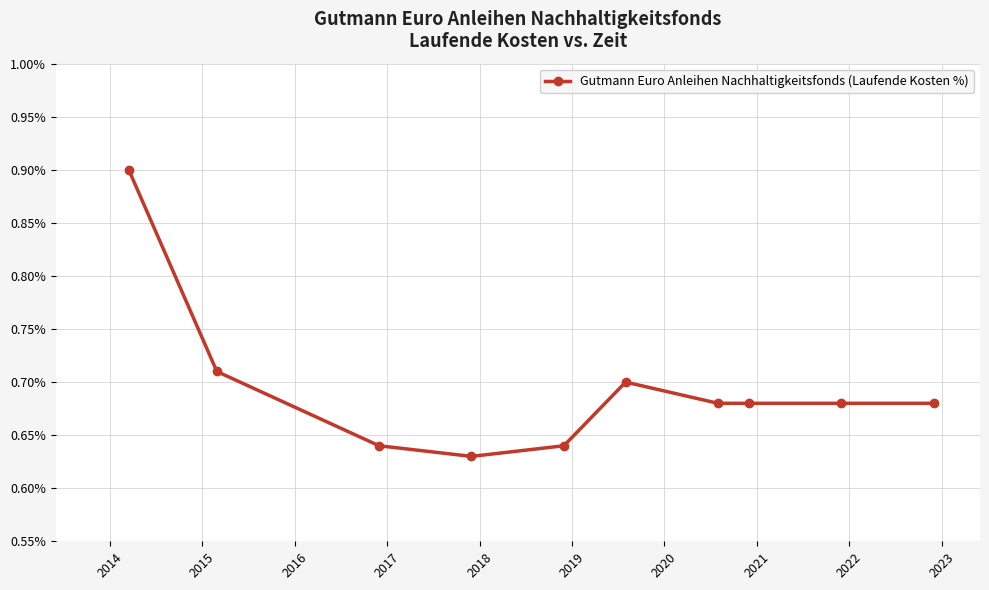

True or false: there are more than 2 points higher than both neighbors.

False